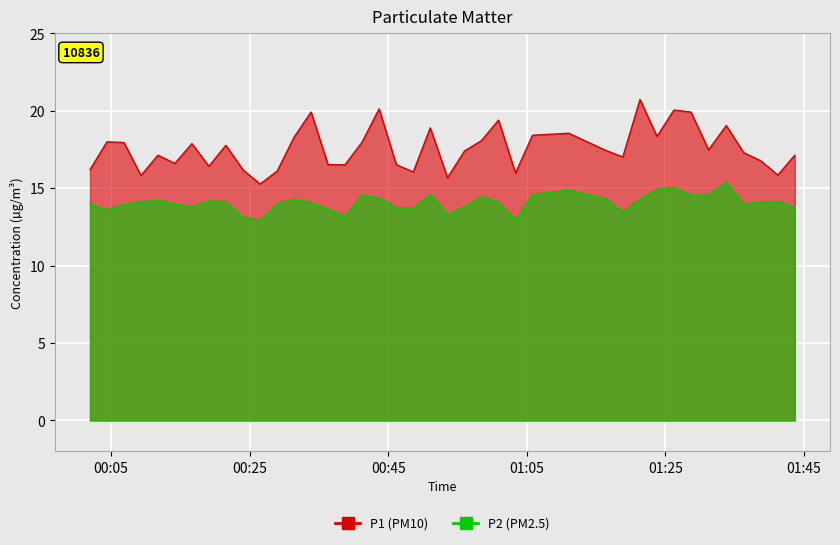

Rank the series by their maximum value, from highest to lowest.

P1, P2